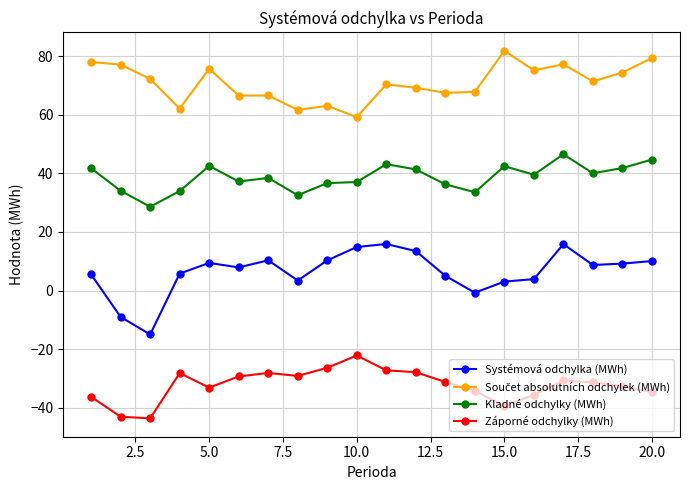

Does the chart have visible grid lines?

Yes